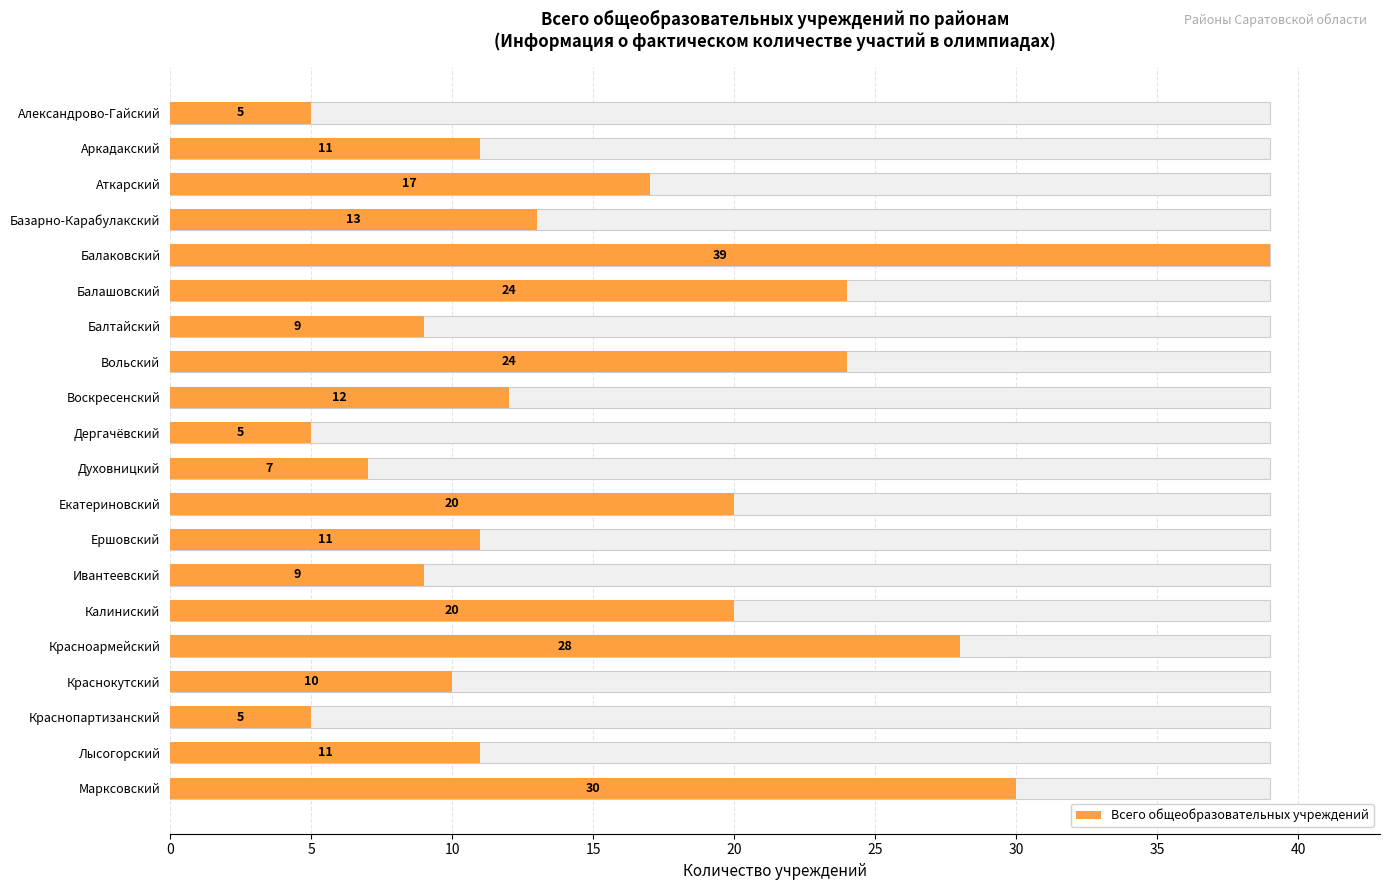

What value does the data have at Аткарский, to the nearest 10?

20